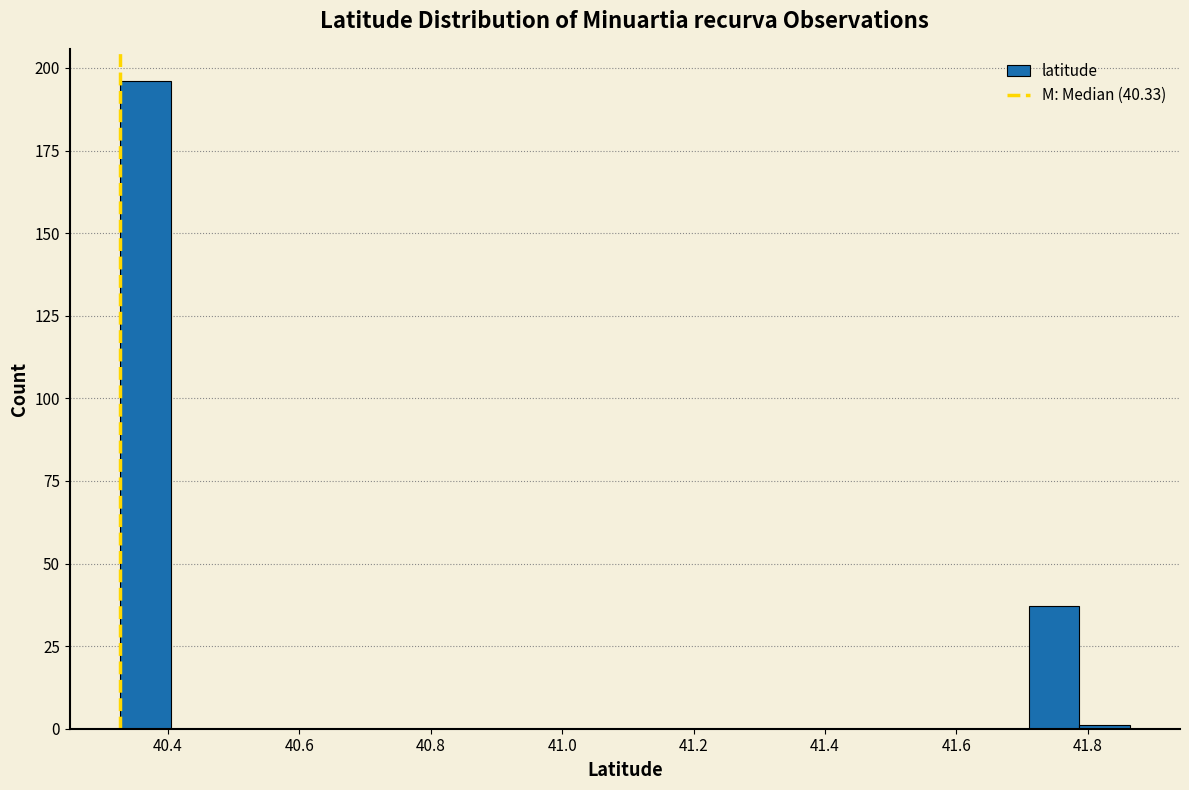

Read against the x-axis, roughly where is the centre of the tallest bar?

40.36